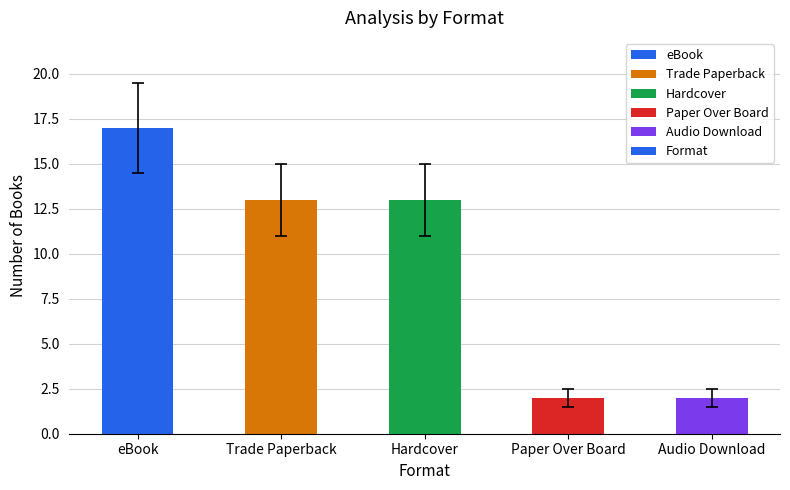

Count the number of data series in this chart.

1